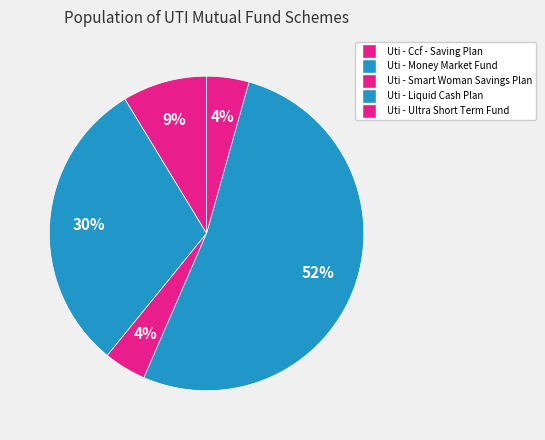

To the nearest percent, what portion does Uti - Liquid Cash Plan represent?

52%